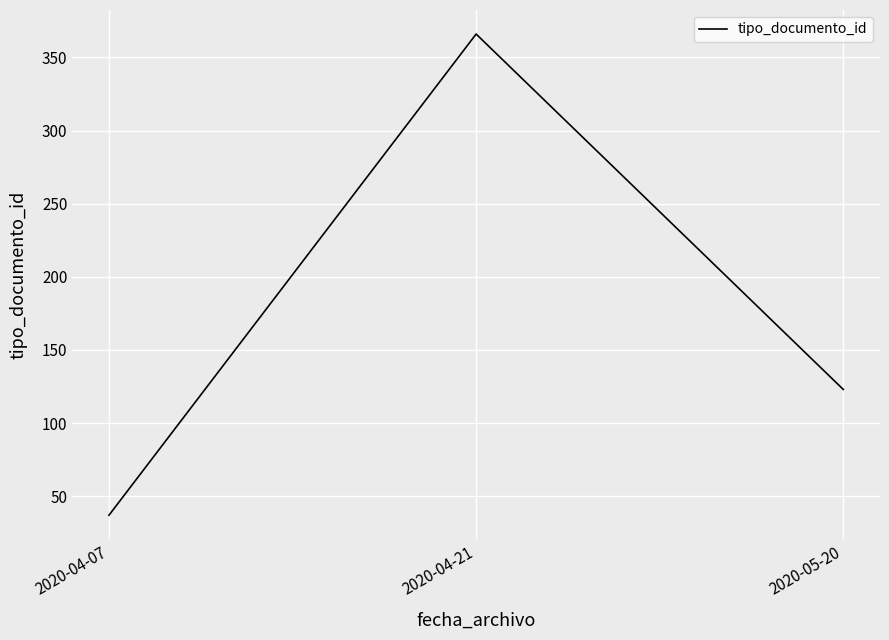

How many values are below 123?

1